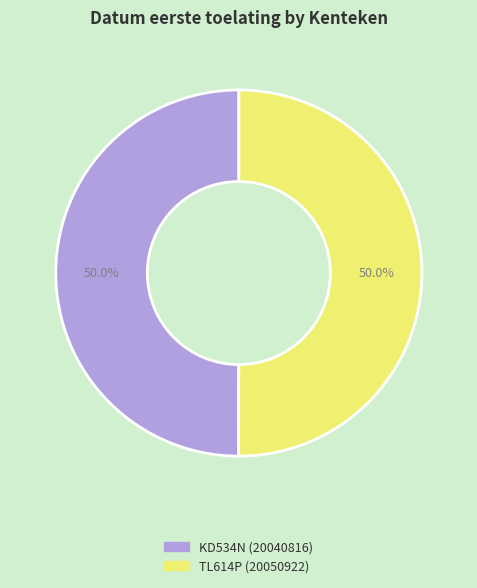

What percentage is the TL614P slice, to the nearest percent?

50%